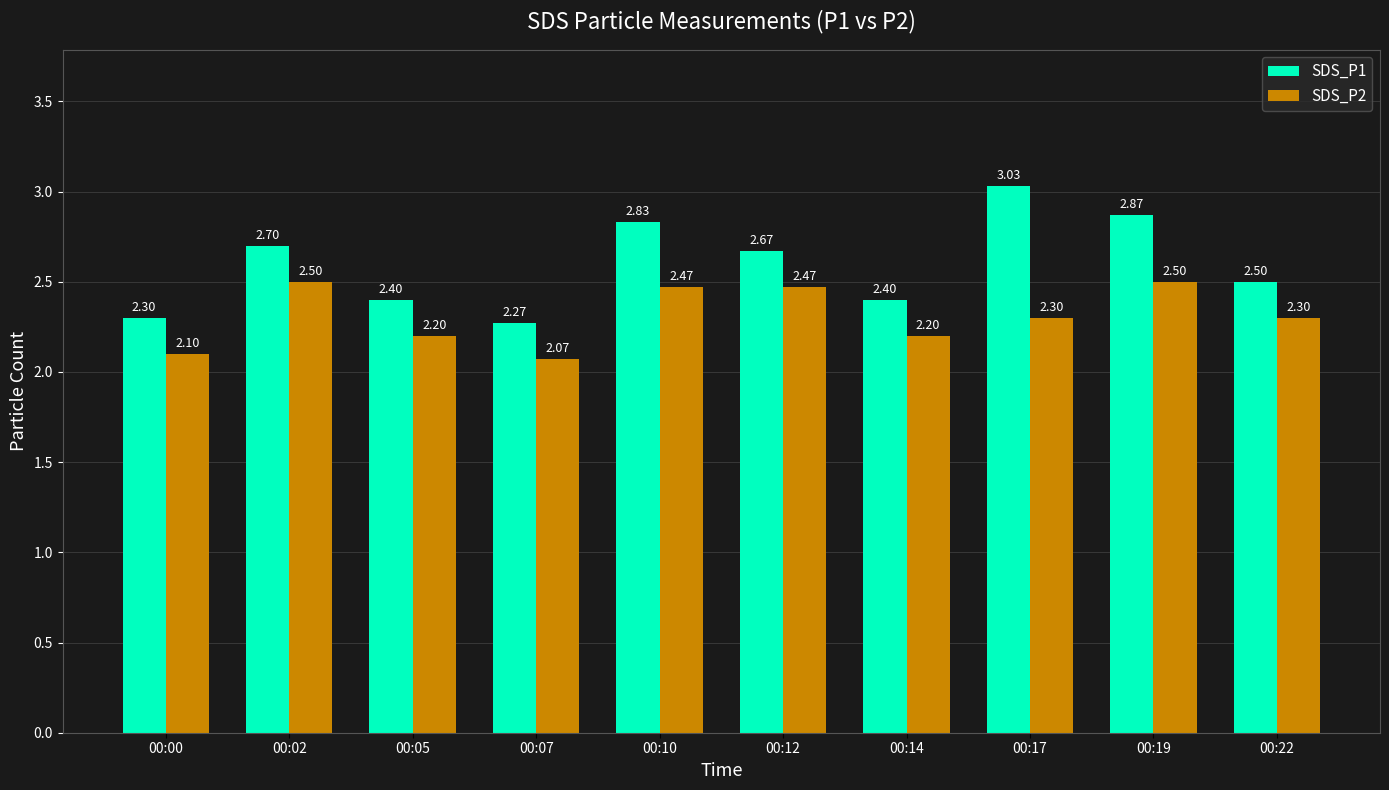

At how many categories does at least one series exceed 3?

1